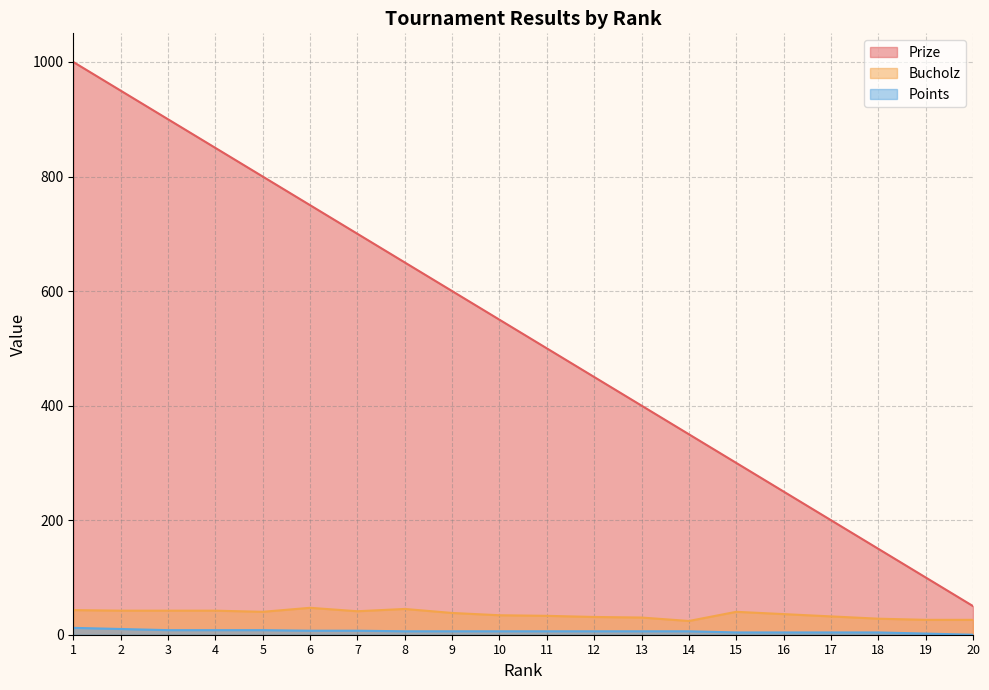

True or false: Bucholz and Prize cross at least once.

False